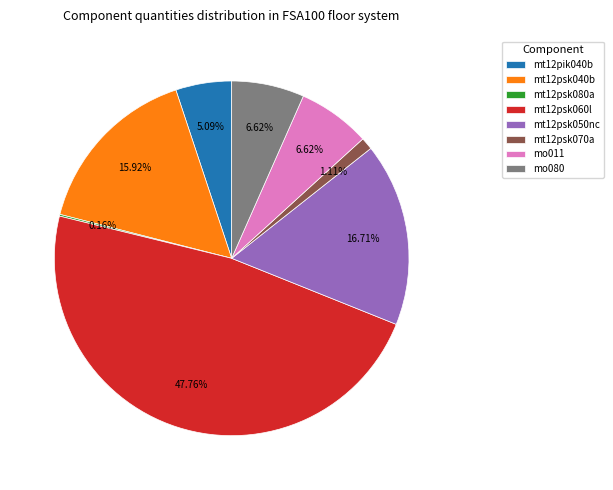

Is it true that mt12psk060l is 48% of the pie?

True